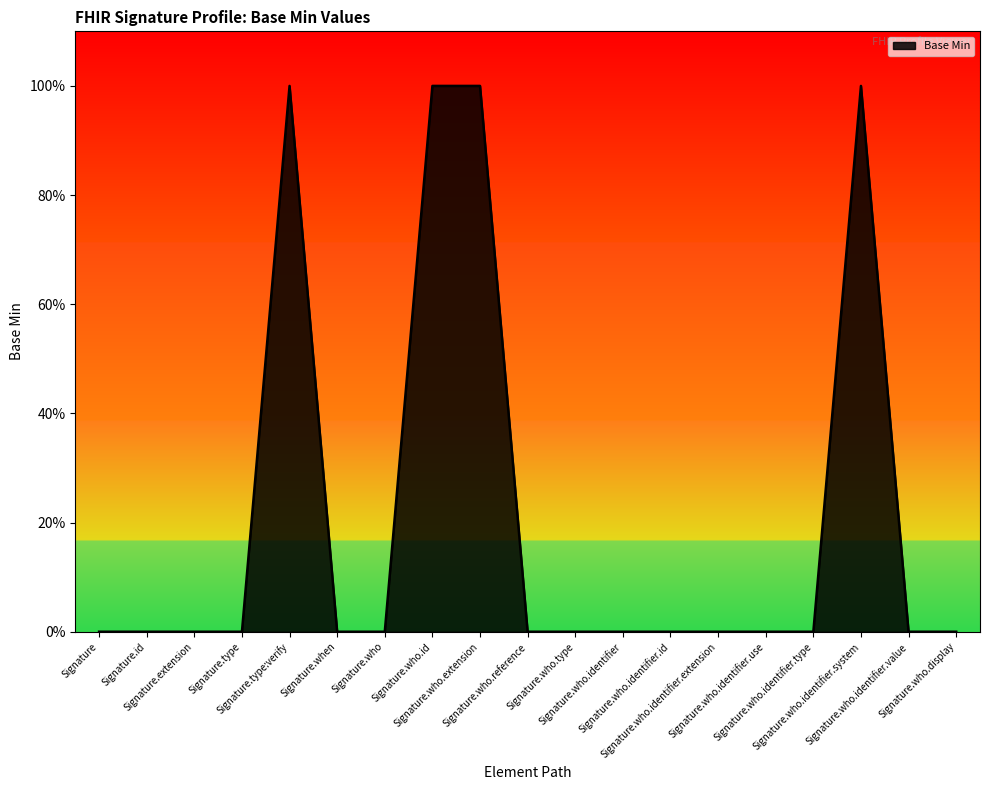

Reading left to right, transcribe all the data shown in this chart.

0	0	0	0	1	0	0	1	1	0	0	0	0	0	0	0	1	0	0